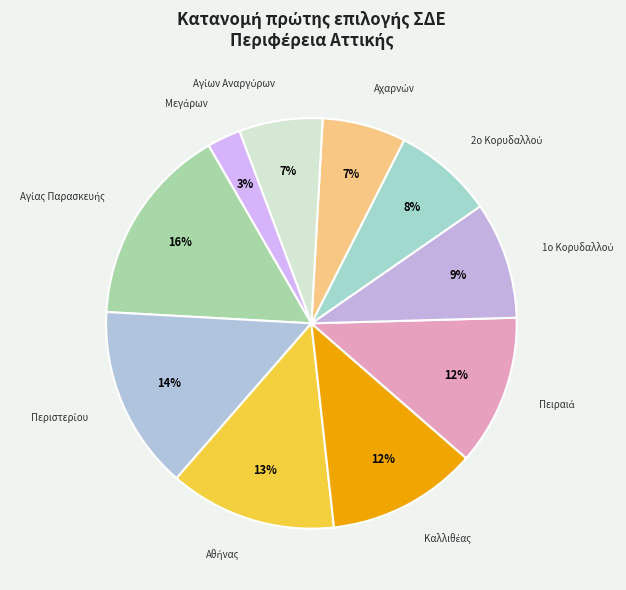

To the nearest percent, what is the average slice percentage?

10%